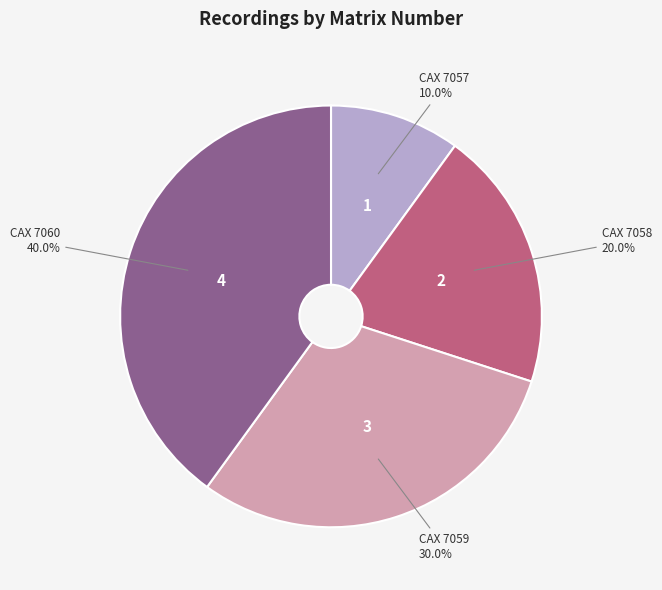

To the nearest percent, what portion does CAX 7059 represent?

30%